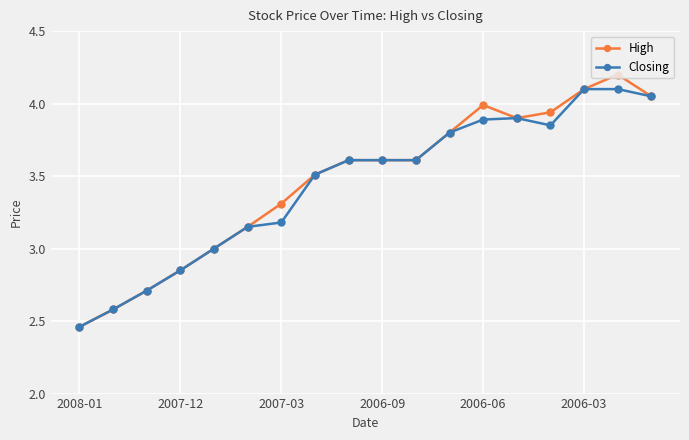

True or false: High has more than 1 interior local peaks.

True